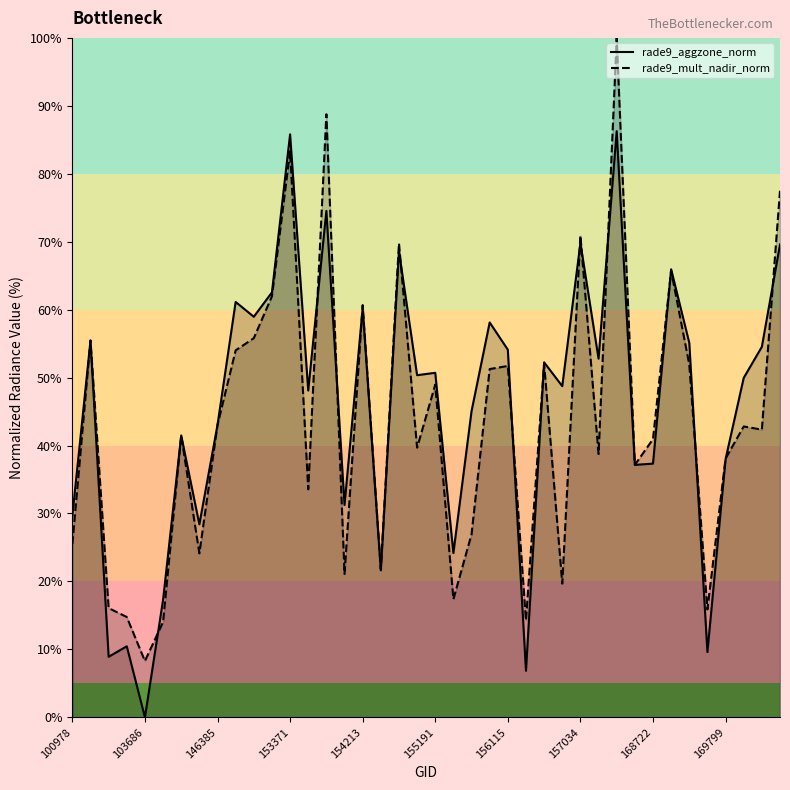

What is the maximum value shown in the chart?

100.0